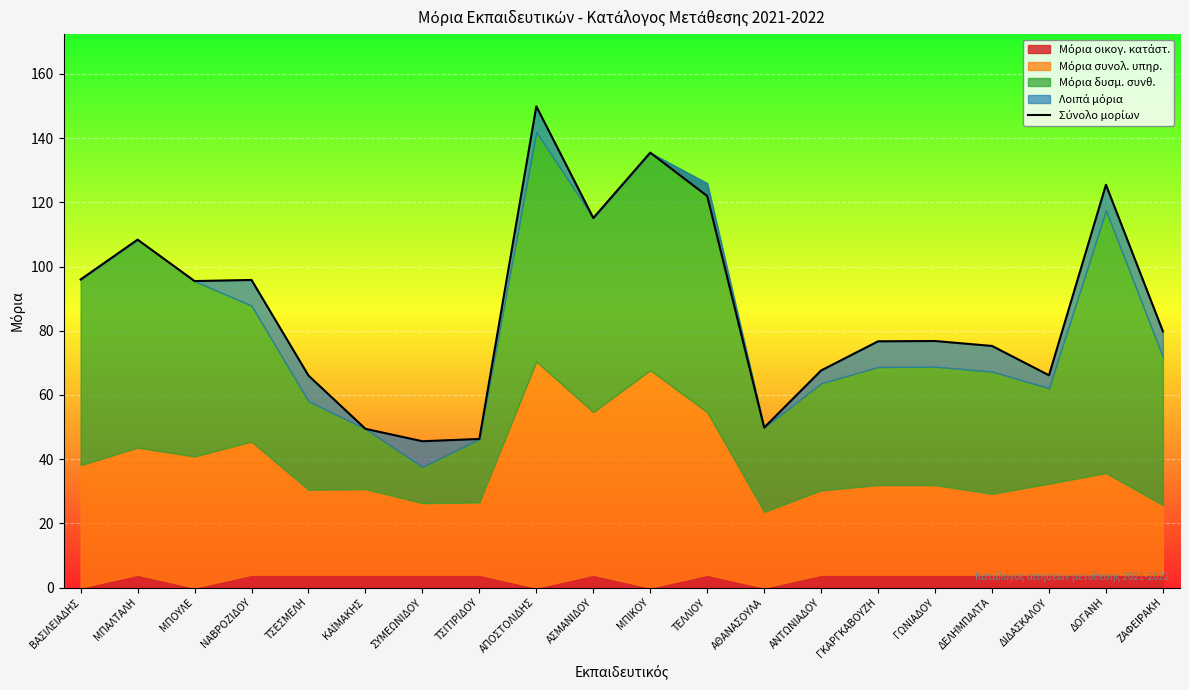

The value at ΑΣΜΑΝΙΔΟΥ is 115.1. True or false?

True